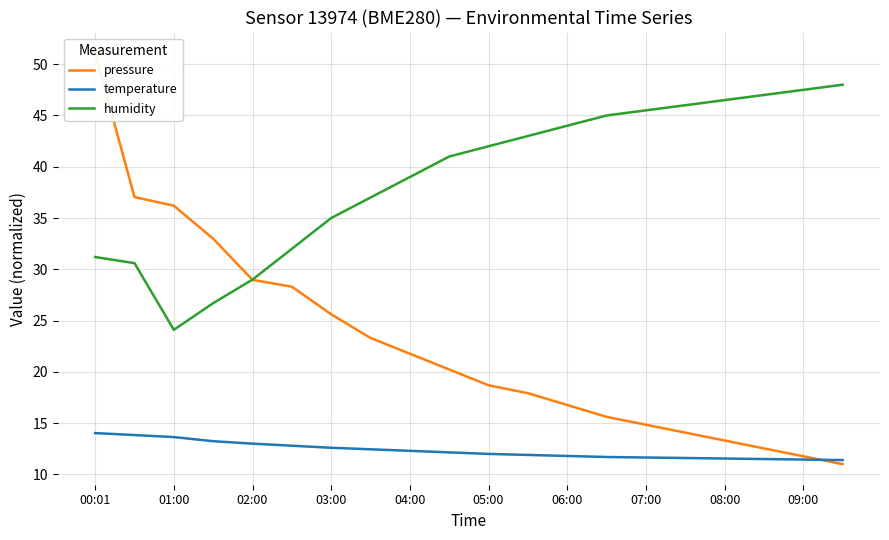

True or false: humidity has a value of 29.0 at 02:00.

True